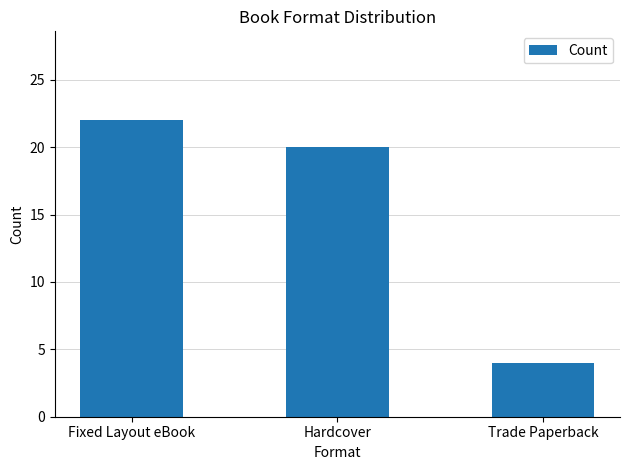

At which category does the chart reach its peak across all series?

Fixed Layout eBook